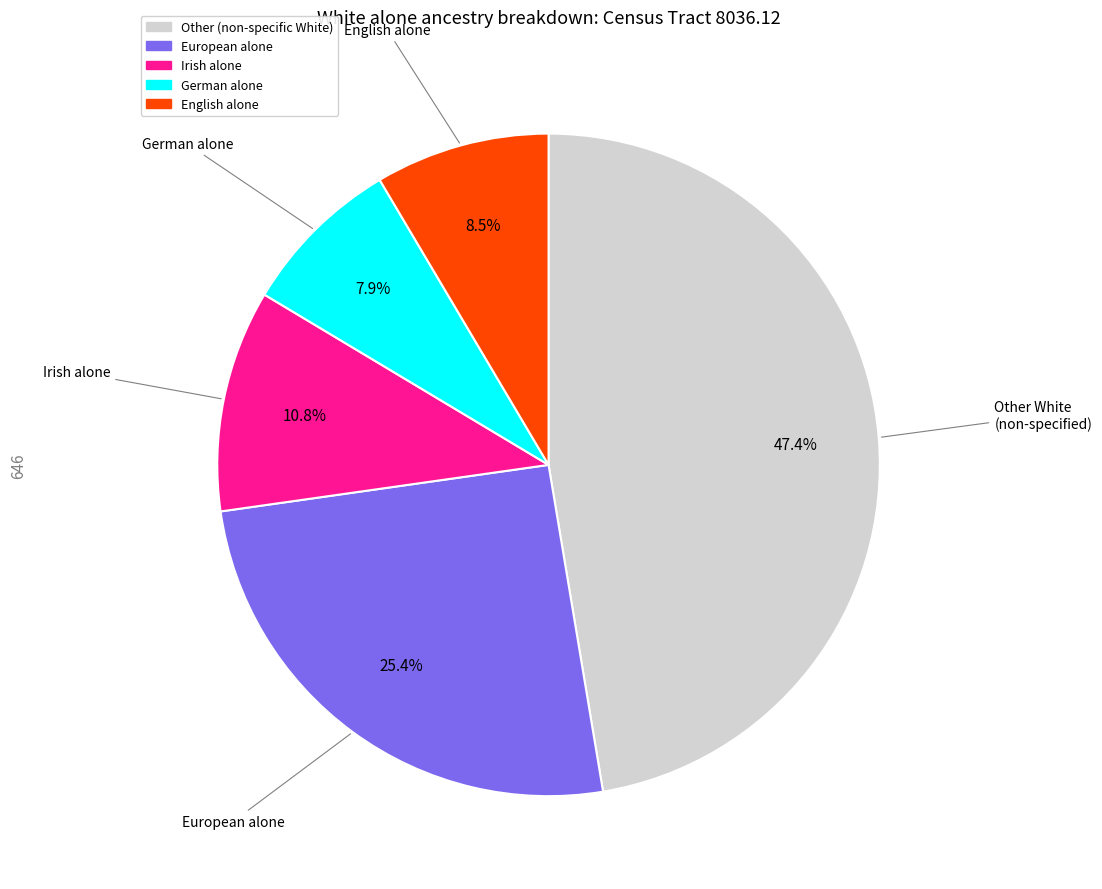

Is there any slice that represents more than half of the pie?

No